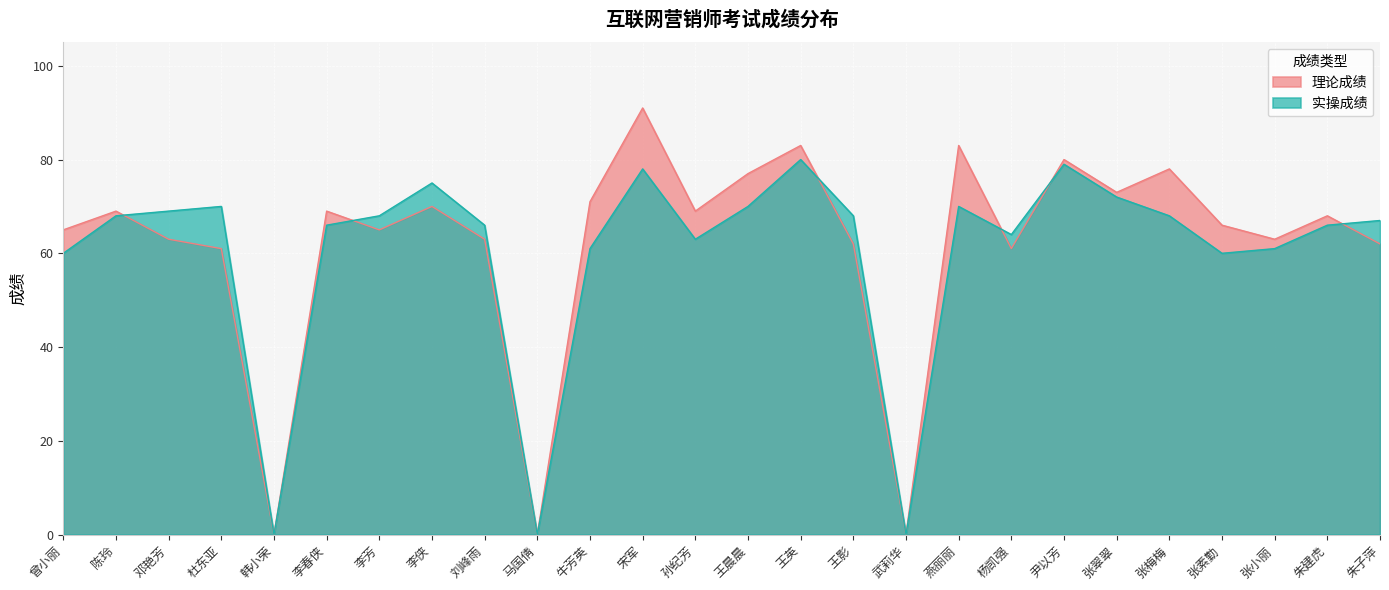

How many lines are shown in the chart?

2